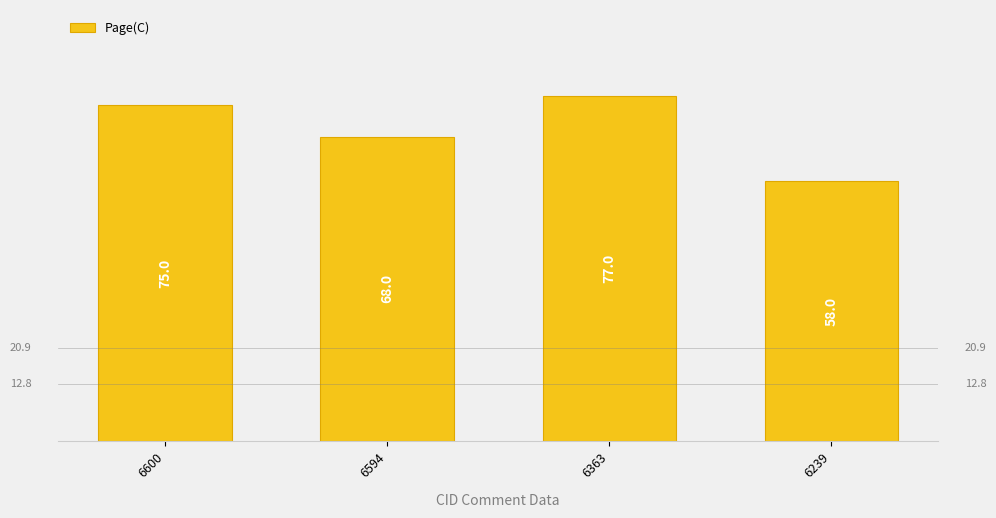

The chart shows a value of 126 at 6363. True or false?

False